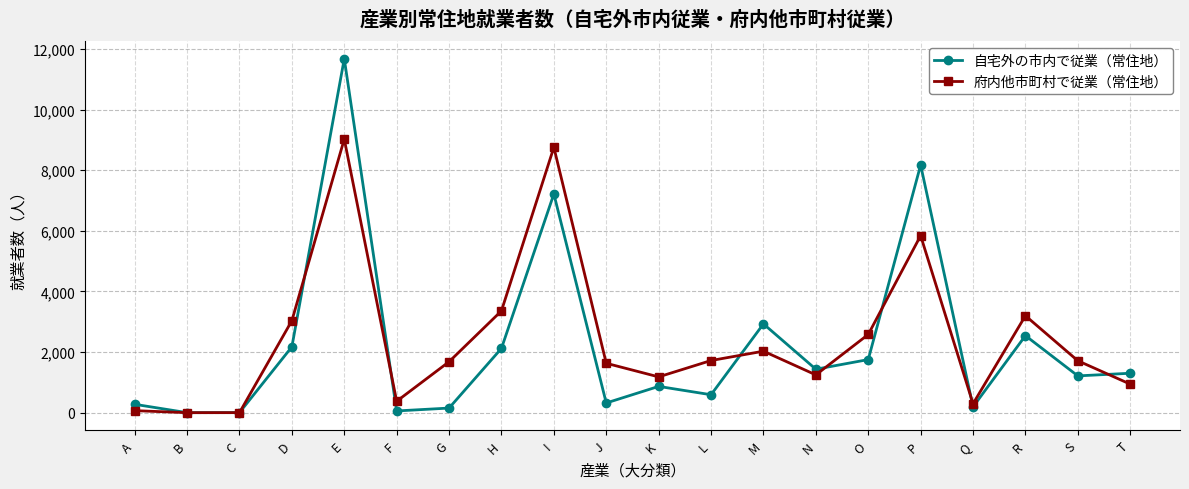

What is the difference between the 府内他市町村で従業（常住地） values at C and T?

941